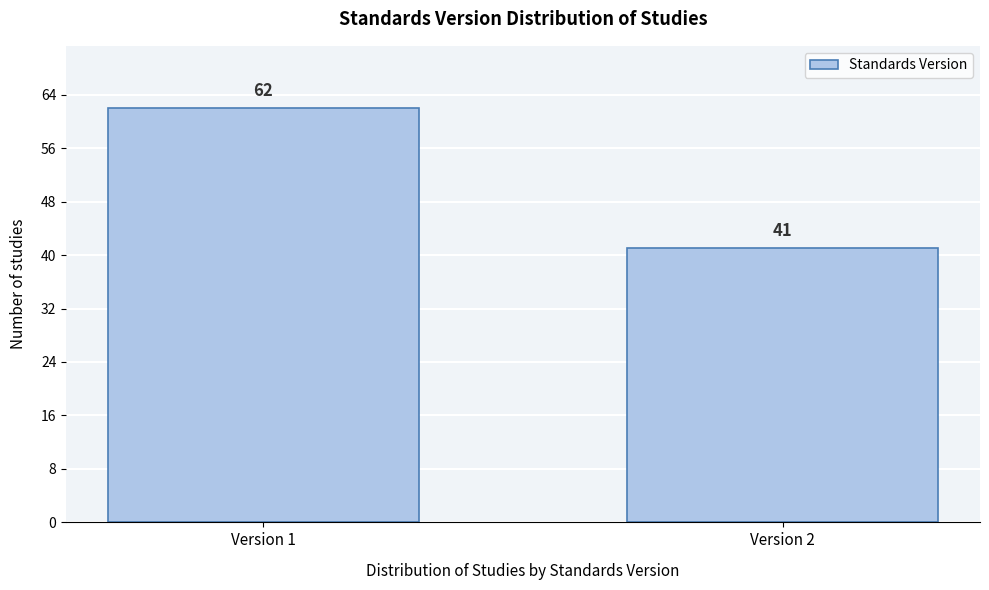

Reading left to right, extract all data points from this chart.

62	41